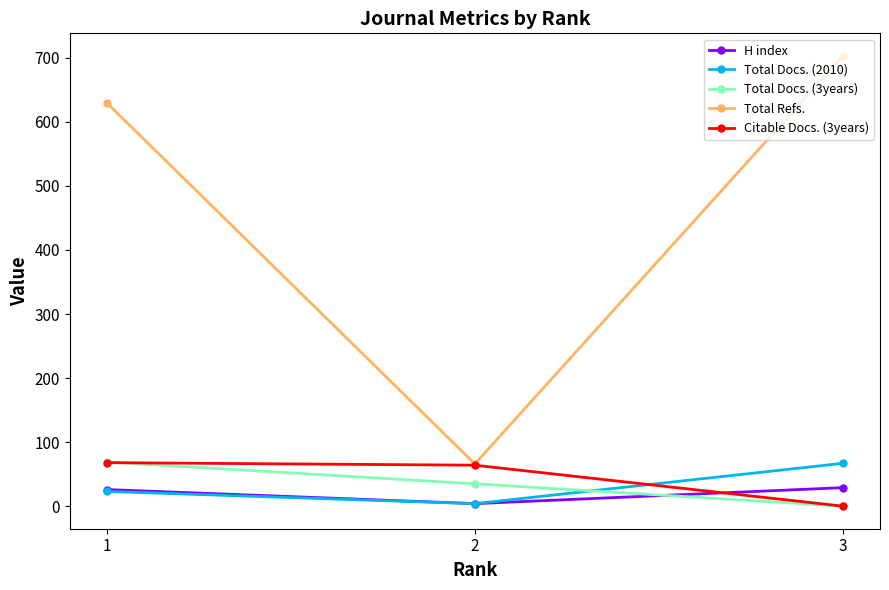

Is it true that Total Docs. (2010) equals 4 at 2?

True